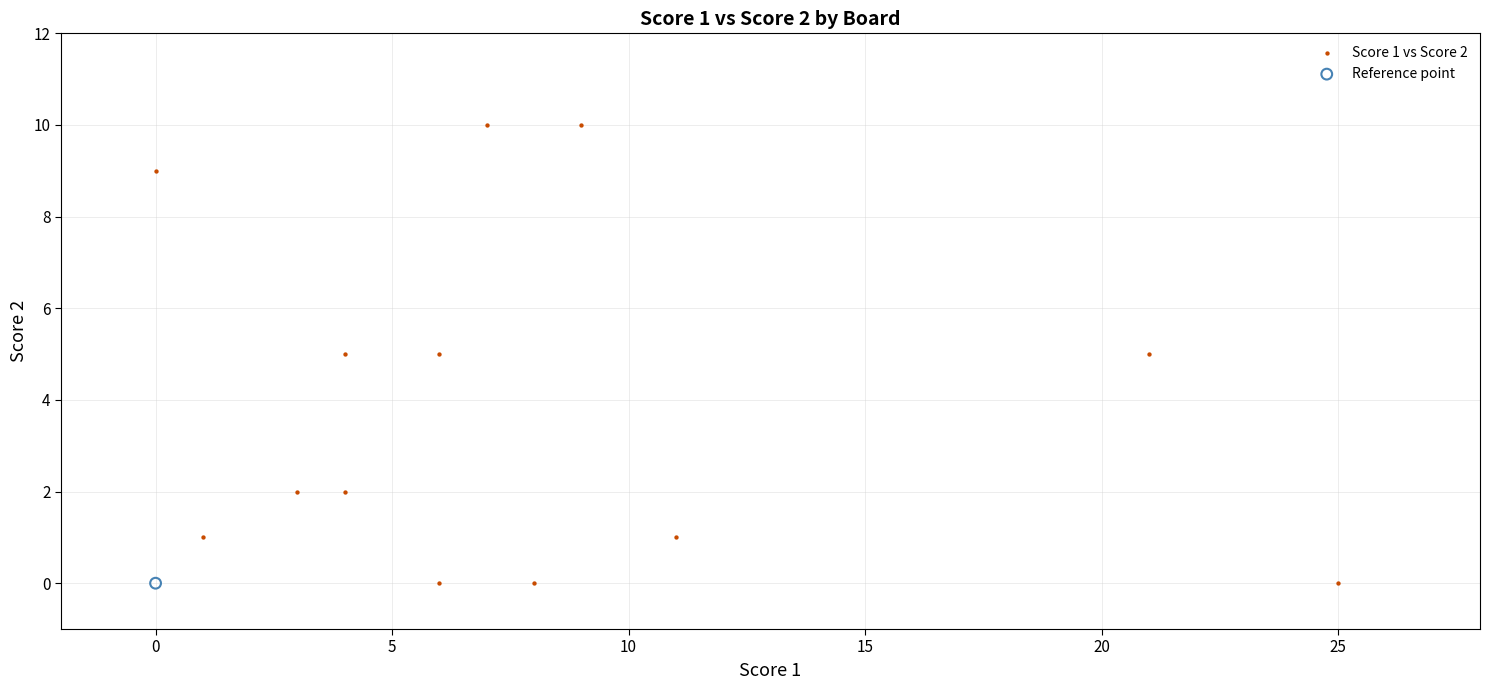

What are all the series names shown in the legend?

Score 1 vs Score 2, Reference point